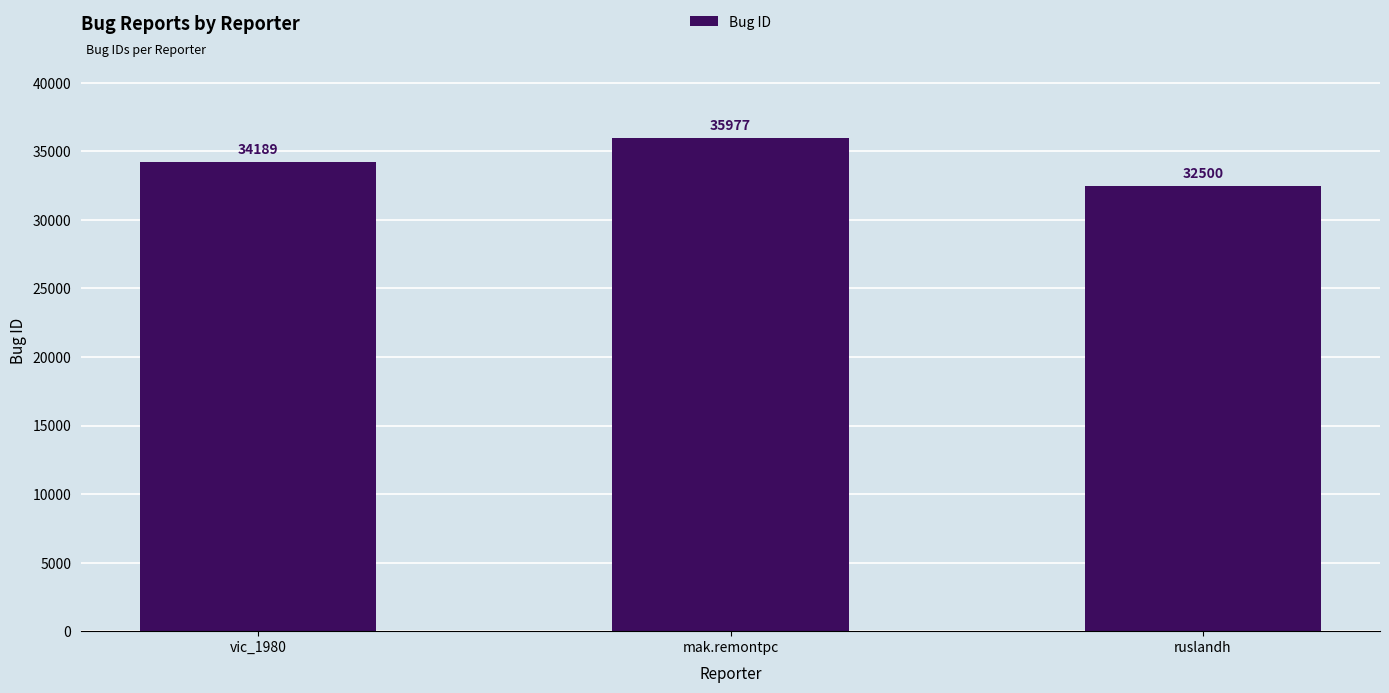

List the labels in order of value, smallest first.

ruslandh, vic_1980, mak.remontpc